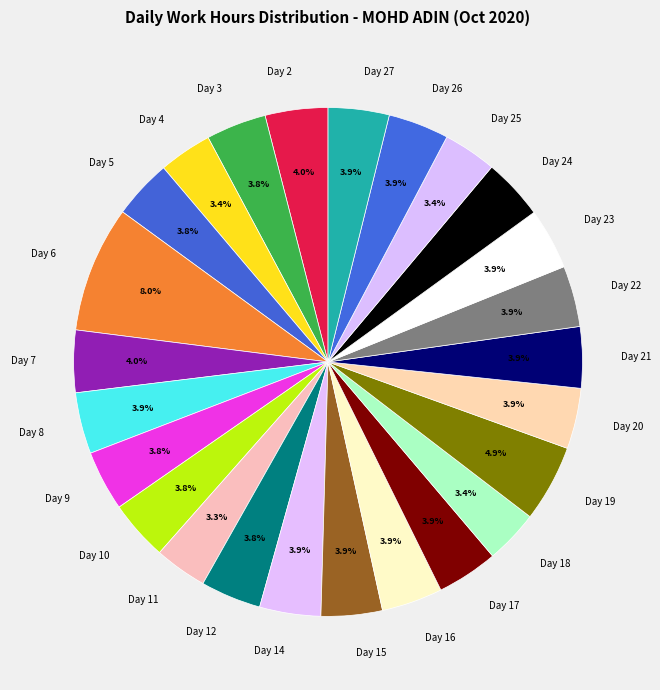

Is Day 11 the majority of the pie?

No